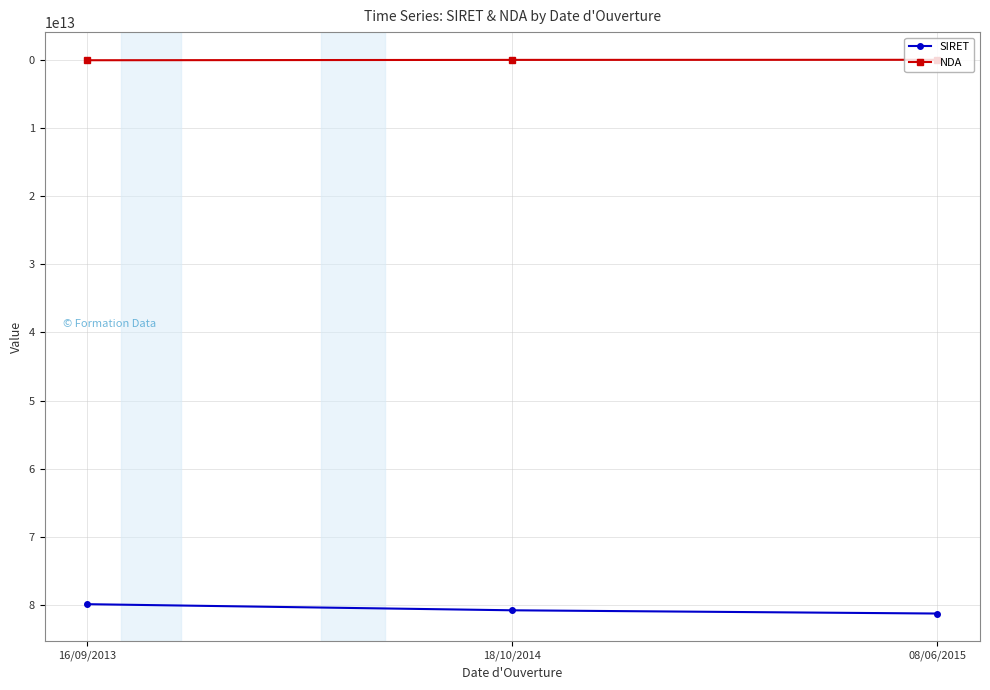

The value of SIRET at 08/06/2015 is 81240949800019. True or false?

True